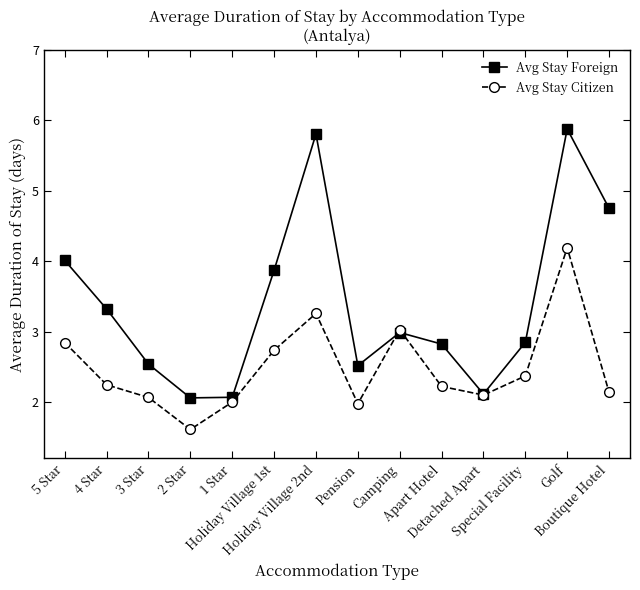

What position from the left is 2 Star?

4